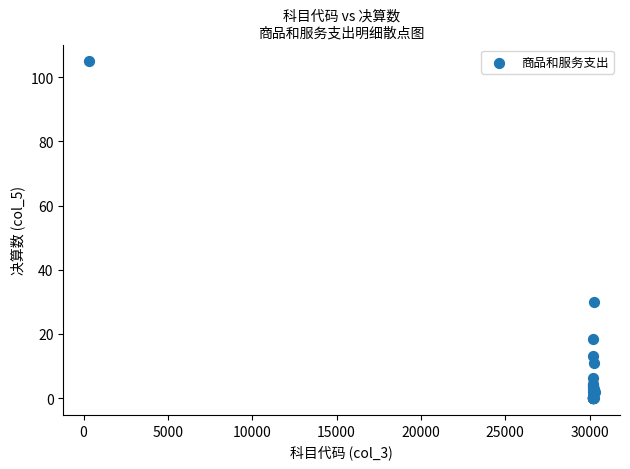

What Y value in the scatter plot is closest to 52?

30.0